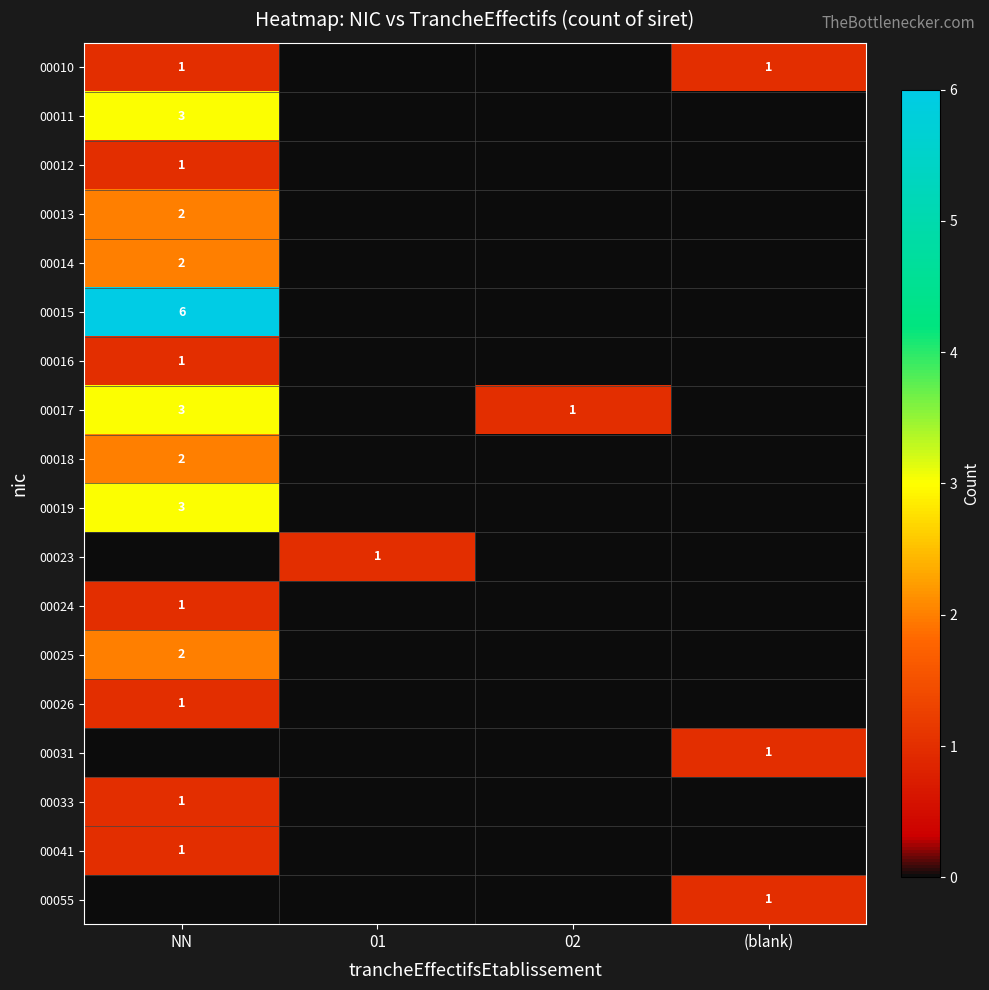

Is it true that 00012 equals 2 at NN?

False